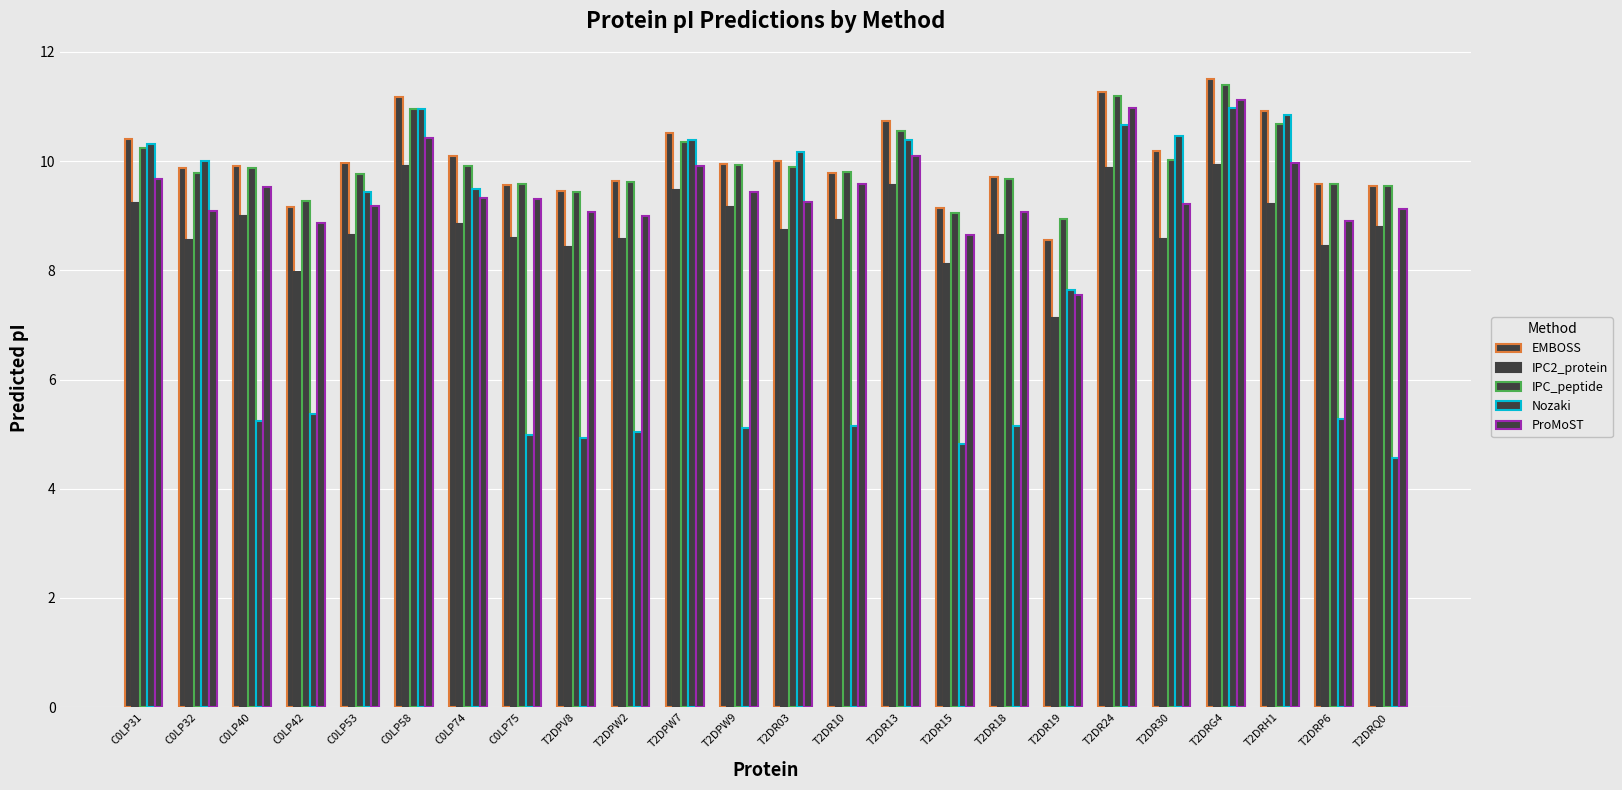

At which label does EMBOSS first exceed 9?

C0LP31